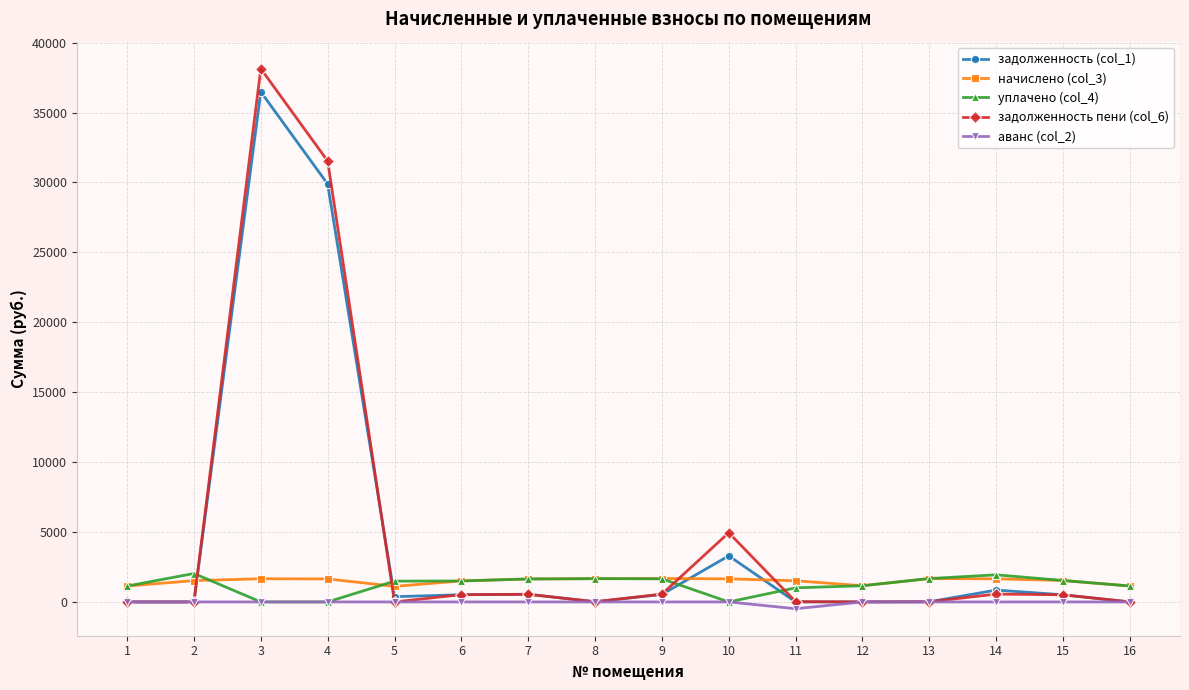

What is the difference between the highest and lowest values at 4?

31534.7